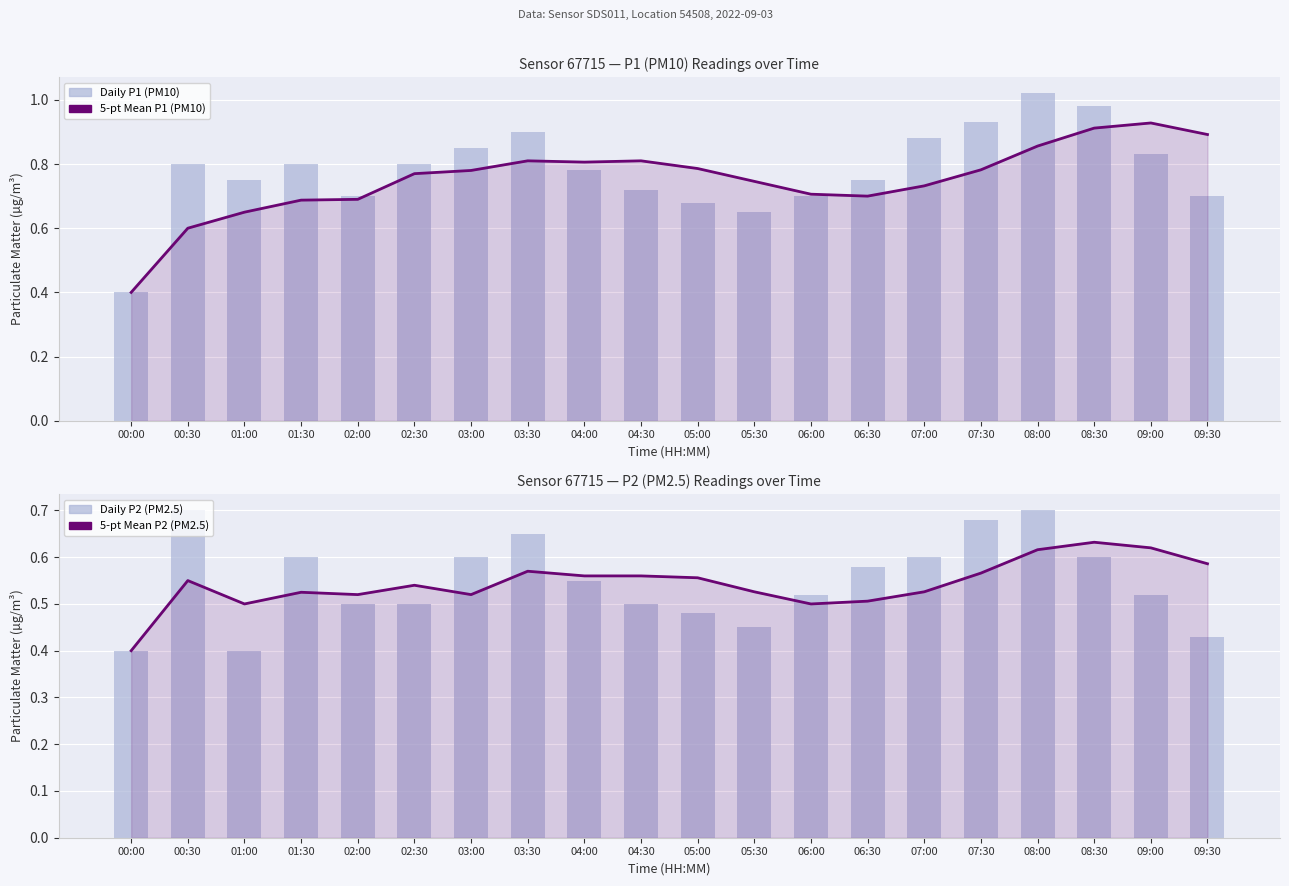

What is the total value across all series at 09:00?

2.9